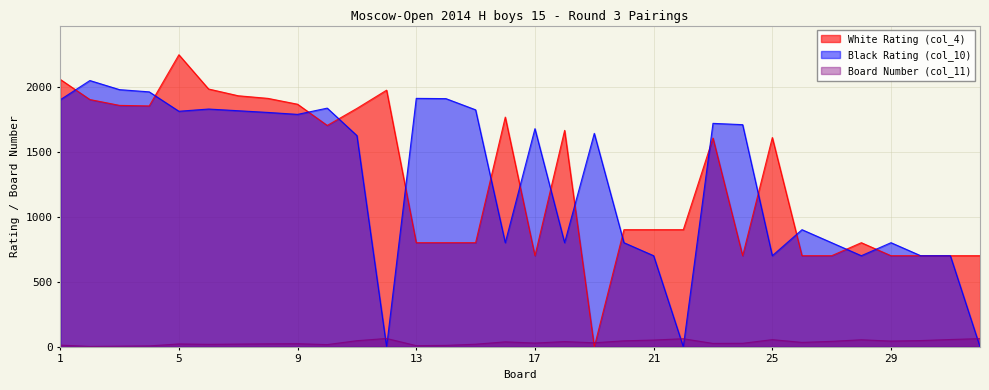

After their last crossing, which series has the higher values: White Rating (col_4) or Black Rating (col_10)?

Black Rating (col_10)